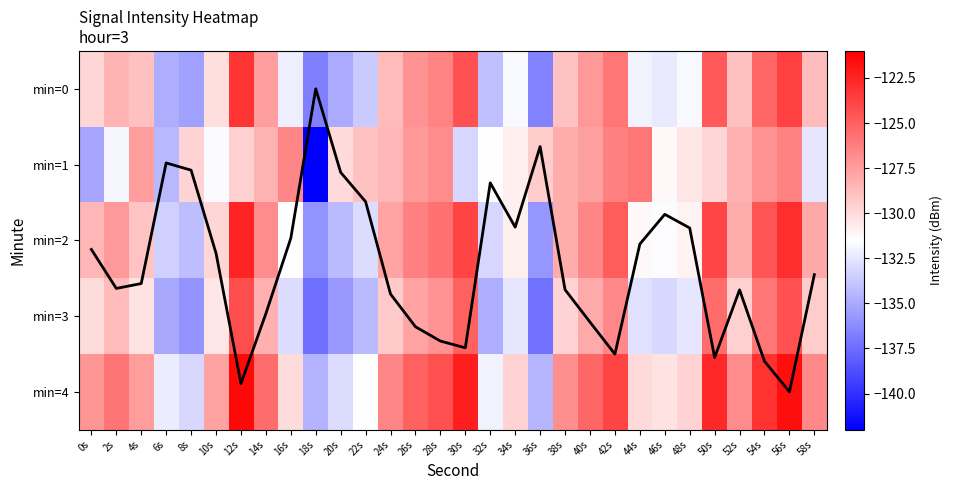

Is the value of min=2 at 44s greater than the value of column mean trend at 8s?

No